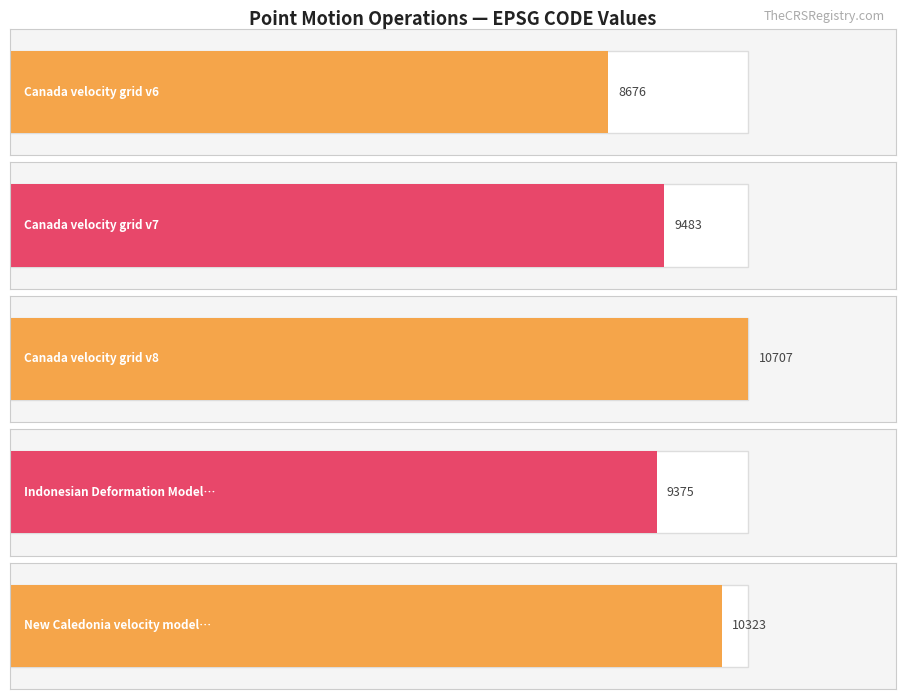

Reading left to right, list all the values displayed in this chart.

8676	9483	10707	9375	10323